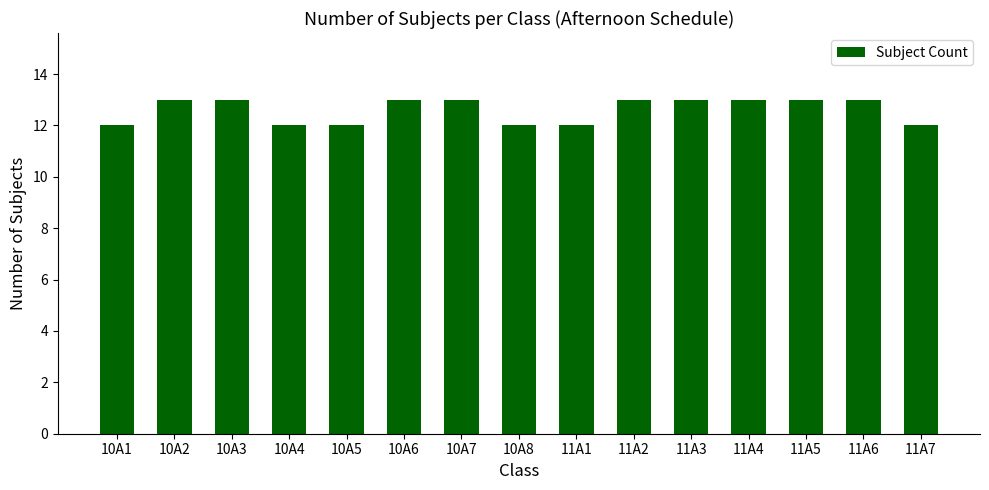

What value does the data have at 11A6?

13